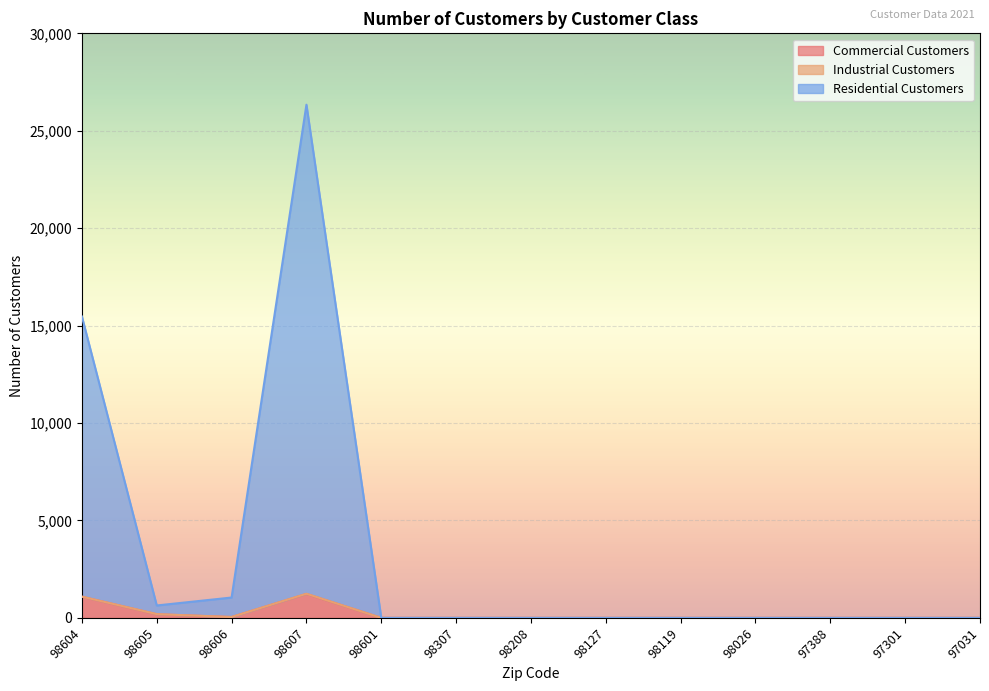

What is the highest value of the Commercial Customers series?

1229